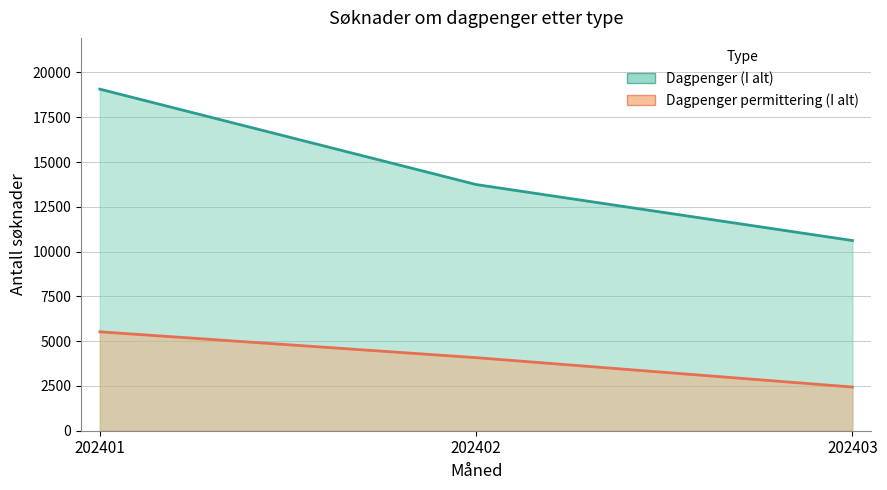

At which label does Dagpenger (I alt) reach its minimum?

202403